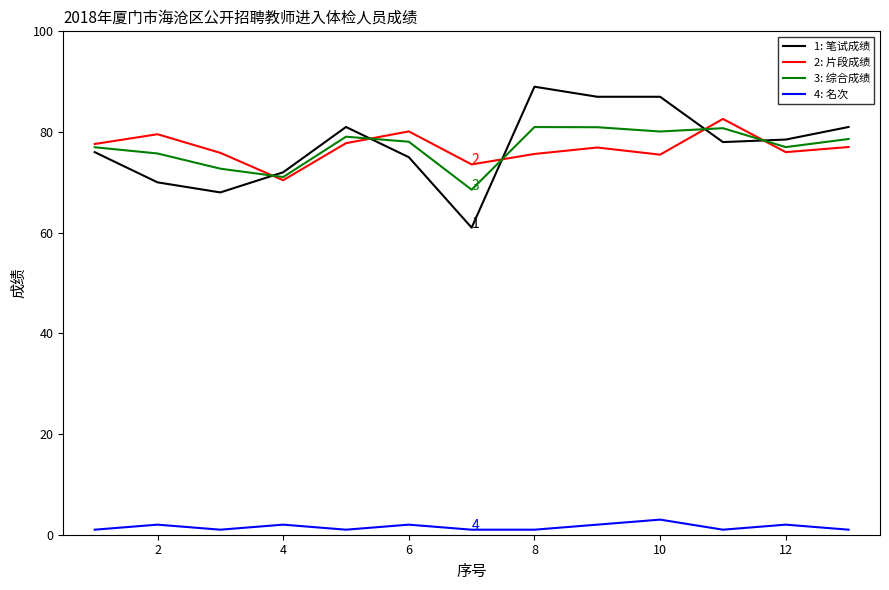

How many lines are shown in the chart?

4